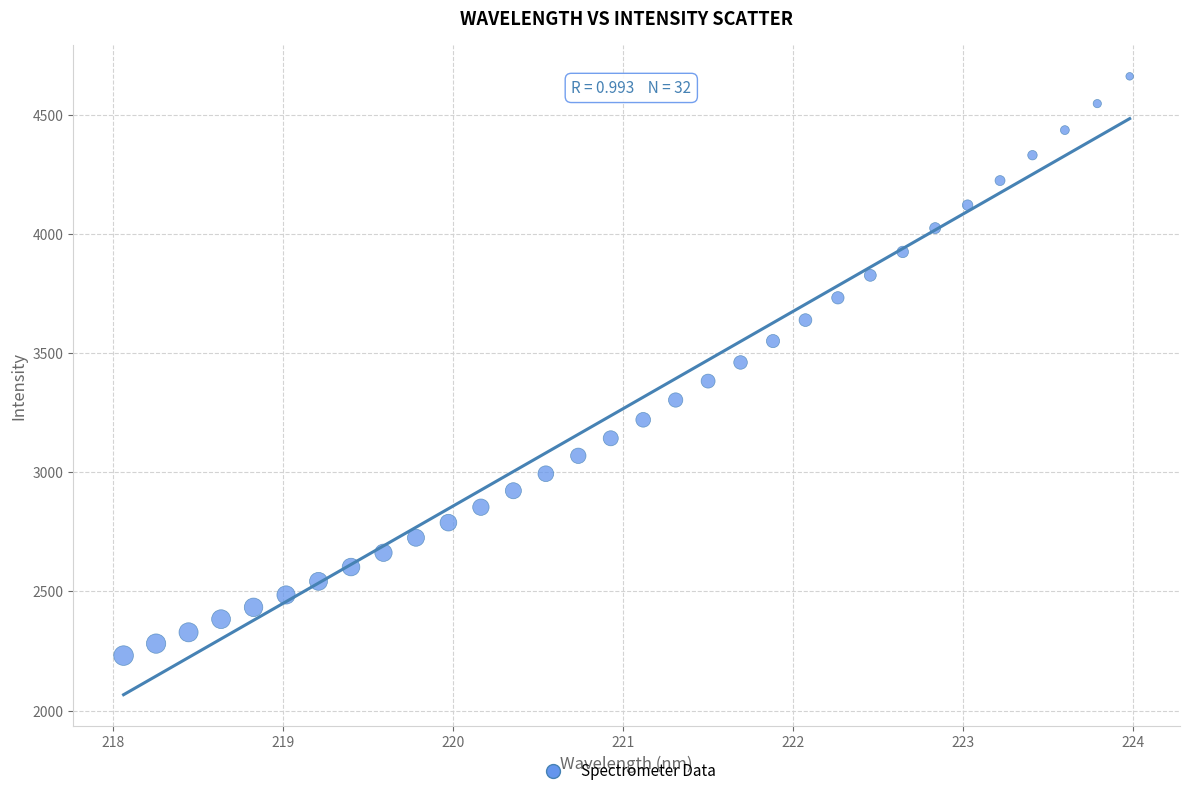

What is the range of X values (max minus min)?

5.9